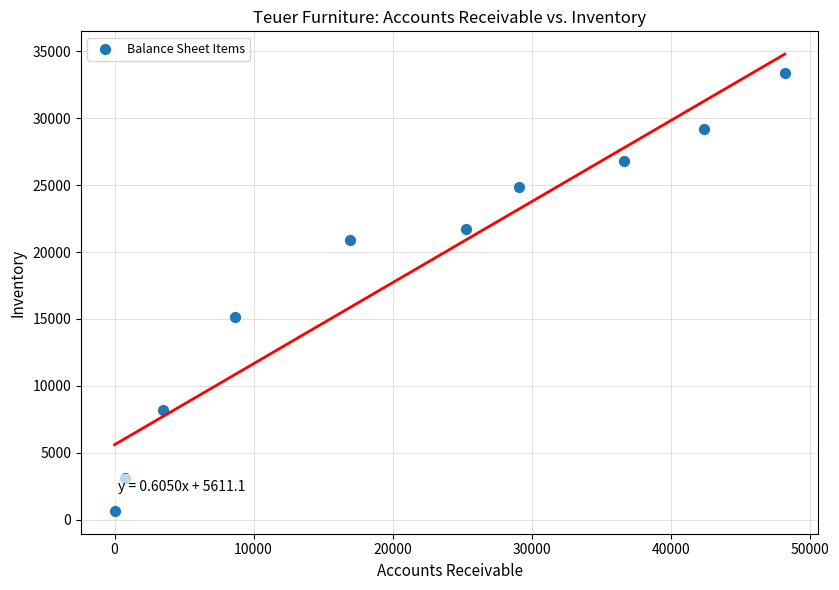

What is the range of Y values (max minus min)?

32672.1